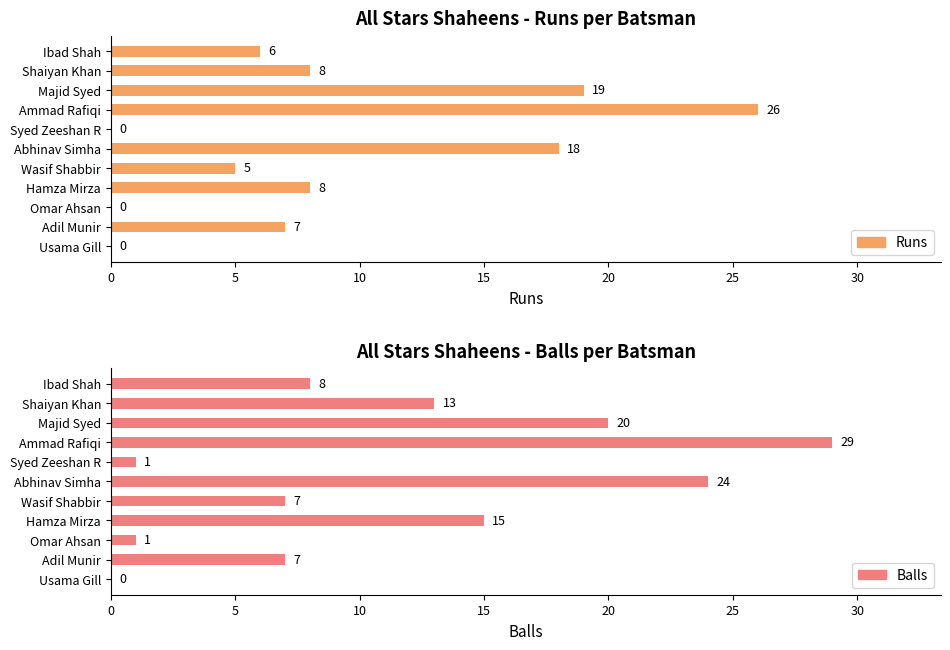

Count the number of data series in this chart.

2